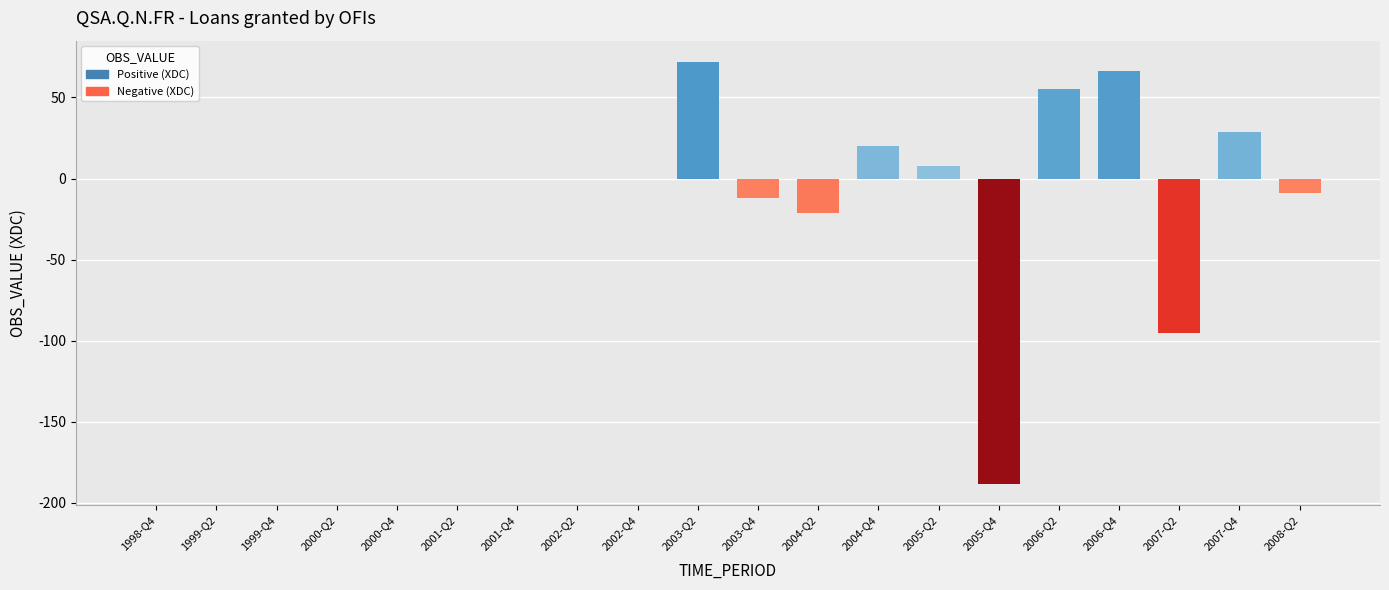

At which category is the sum across all series the highest?

2003-Q2